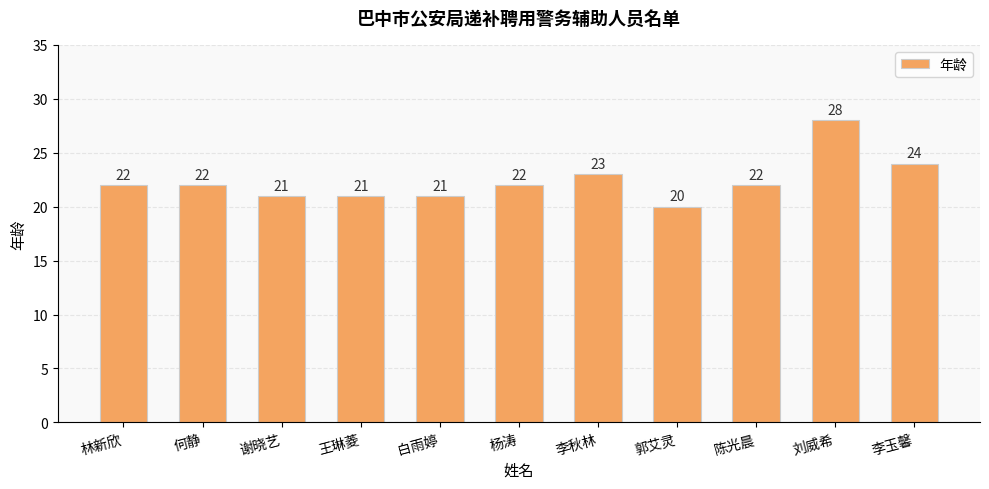

What is the change in value from 何静 to 李玉馨?

+2